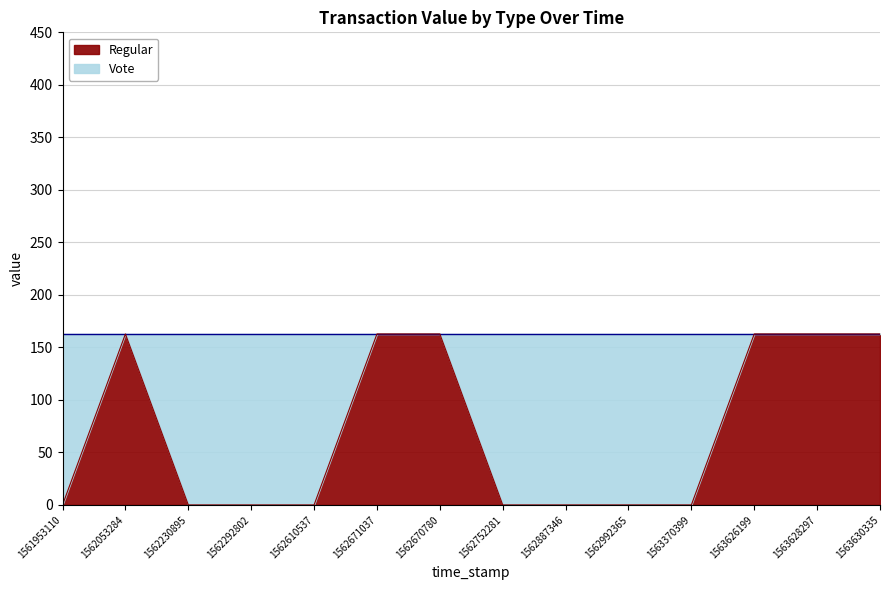

True or false: the data shows 0.0 at 1562292802.

True